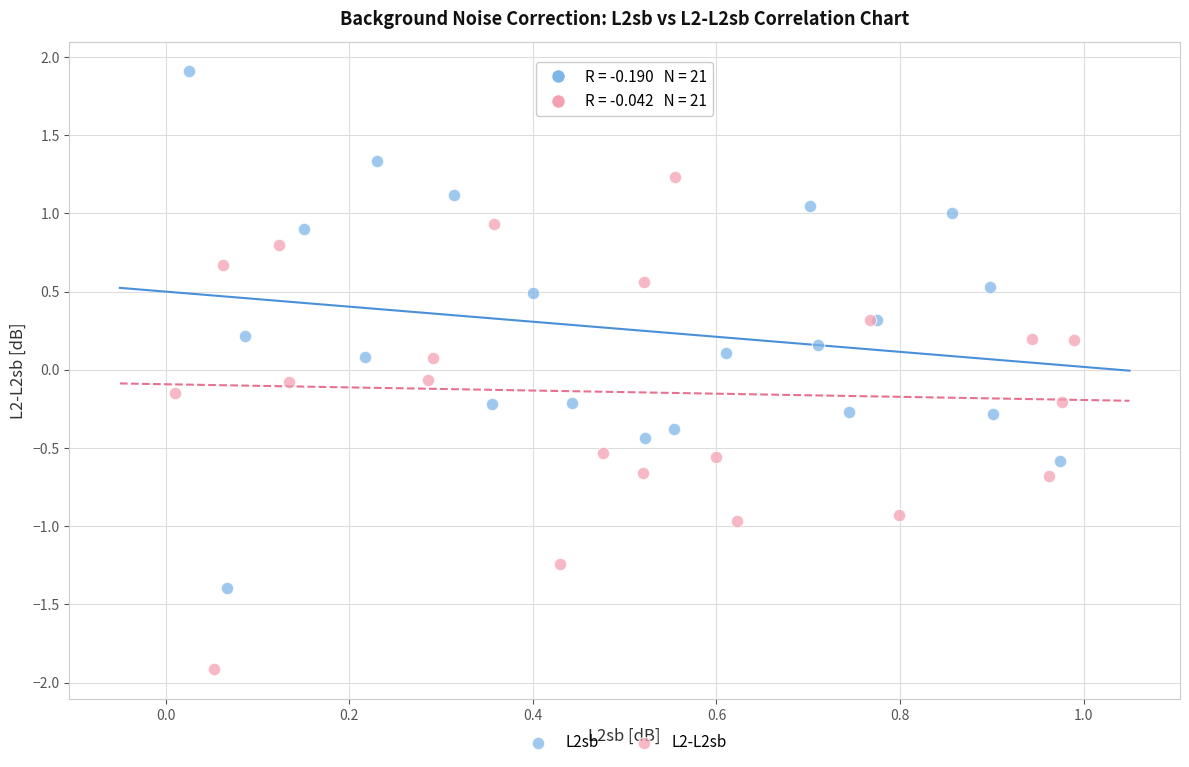

Which series has the widest spread of Y values?

L2sb